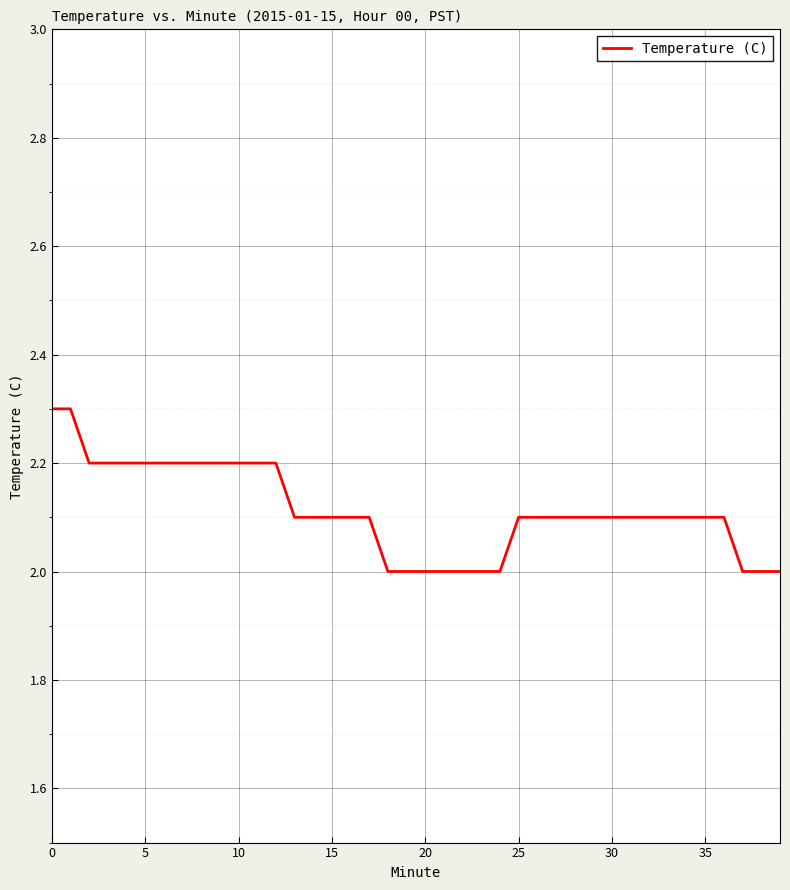

What is the minimum value shown in the chart?

2.0